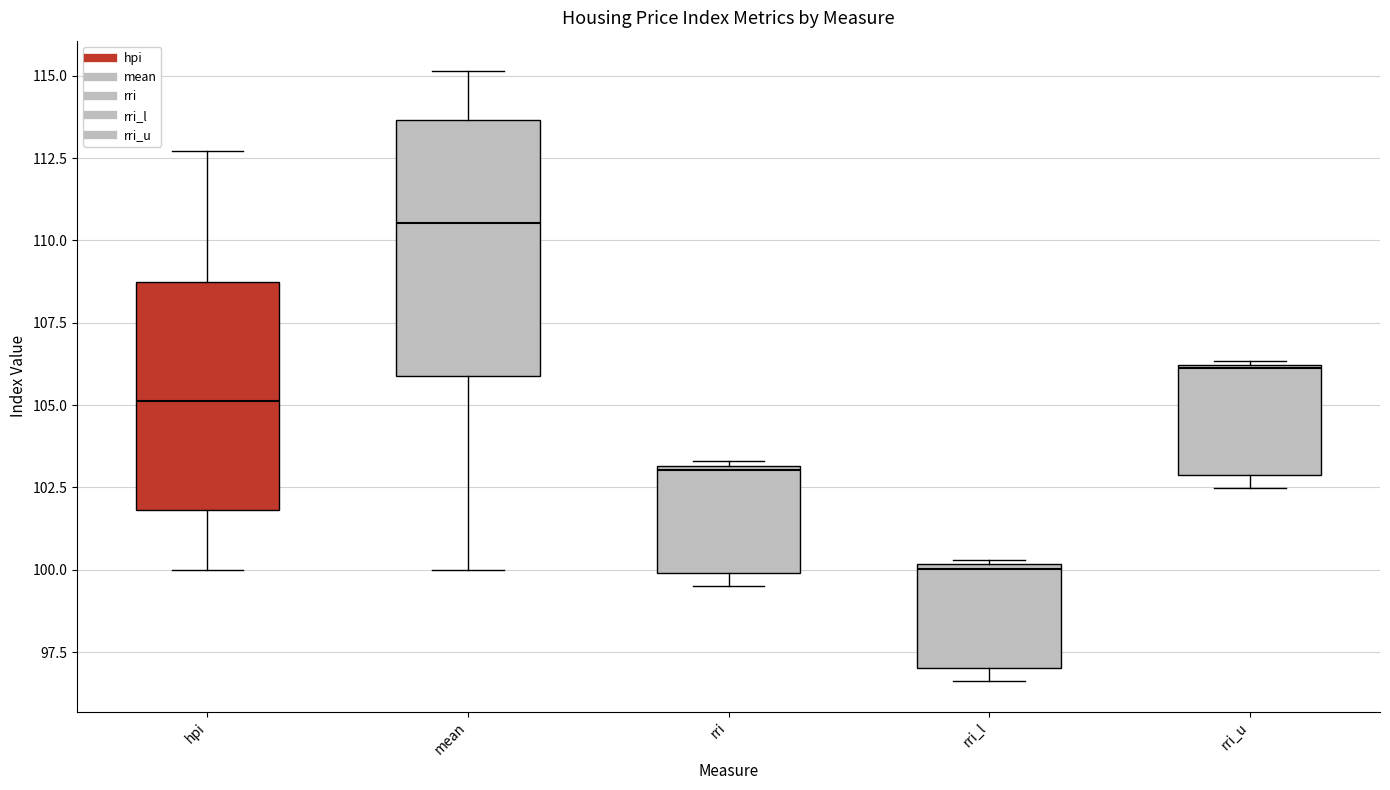

Reading left to right, read every box against the y-axis: the position of its median line, the range the box covers, and the ends of its whiskers. The values are not printed on the chart, so give them approximately, as read against the axis.

hpi: median 105.0, box 102.0 to 108.5, whiskers 100.0 to 112.5
mean: median 110.5, box 106.0 to 113.5, whiskers 100.0 to 115.0
rri: median 103.0, box 100.0 to 103.0, whiskers 99.5 to 103.5
rri_l: median 100.0 (just below the box's upper edge), box 97.0 to 100.0, whiskers 96.5 to 100.5
rri_u: median 106.0, box 103.0 to 106.0, whiskers 102.5 to 106.5